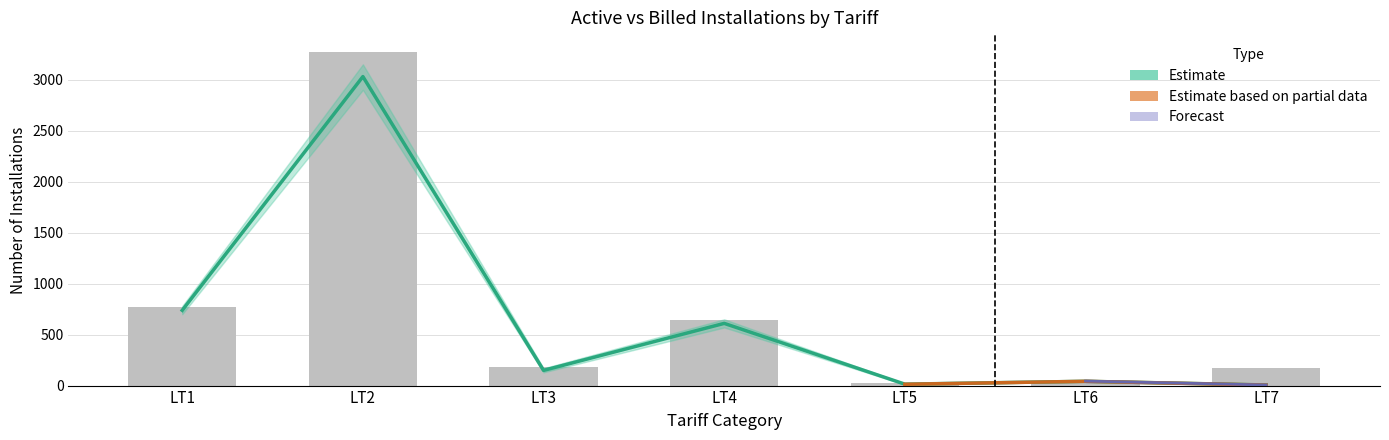

What is the smallest value displayed?

6